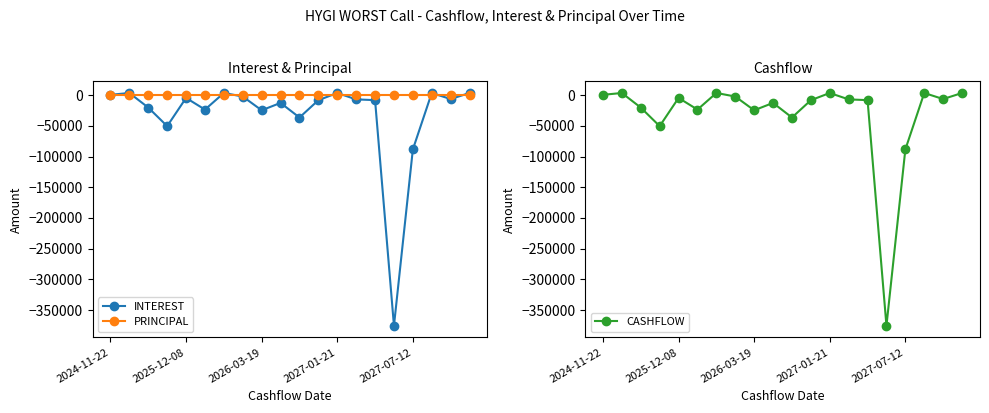

How many times do INTEREST and PRINCIPAL cross each other?

8